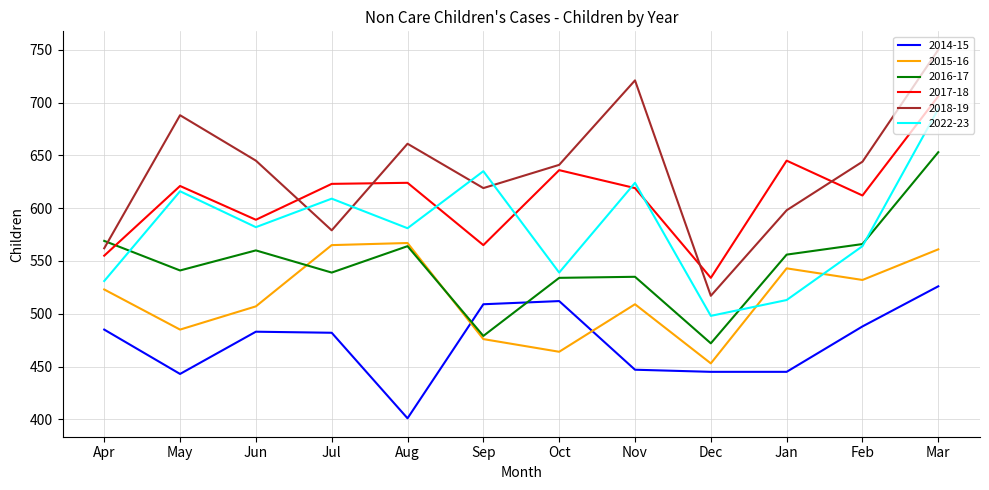

Which series ends up on top after the final intersection of 2017-18 and 2016-17?

2017-18